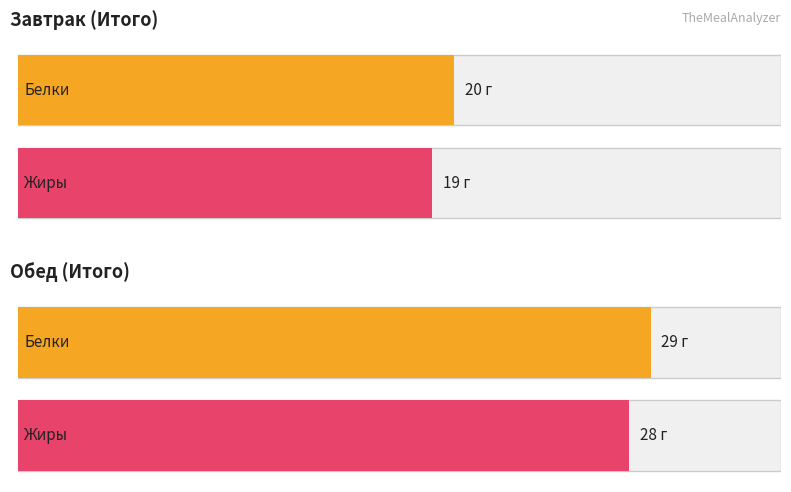

Reading left to right, list all the values displayed in this chart.

Белки: 20	29
Жиры: 19	28